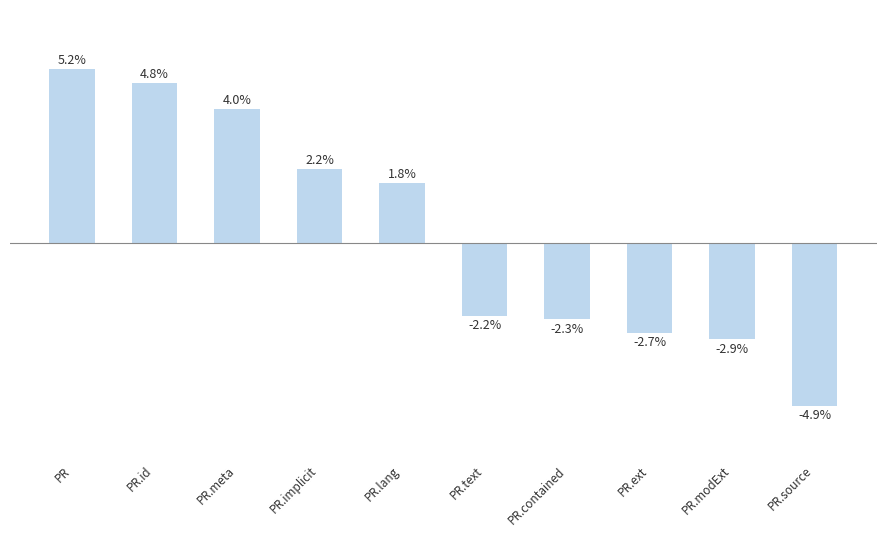

Where does the data first go above 1?

PR